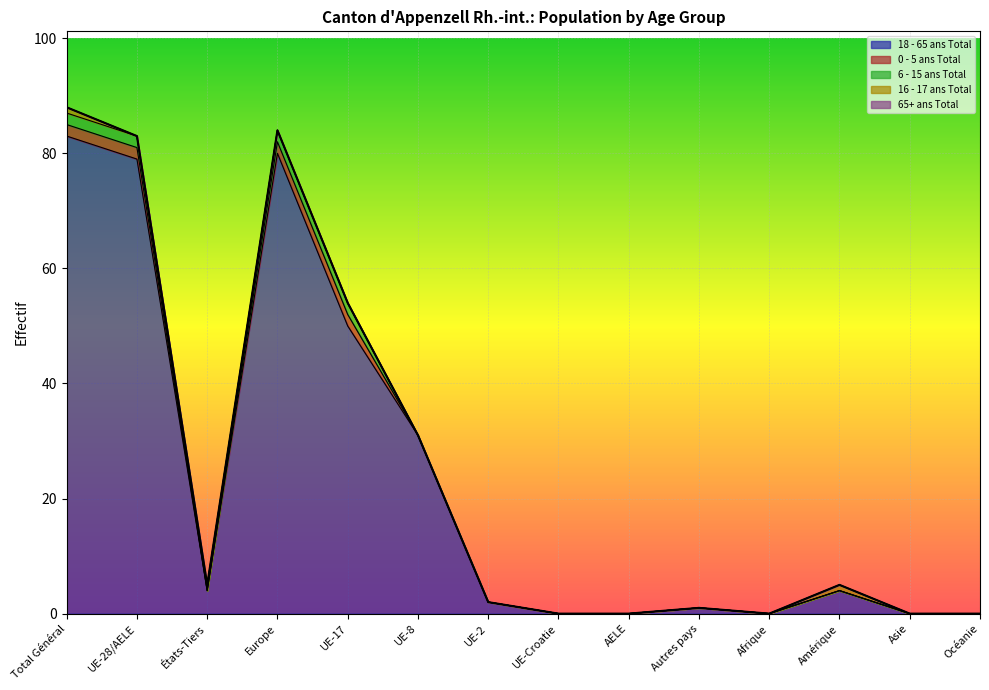

At which label does 65+ ans Total reach its minimum?

Total Général